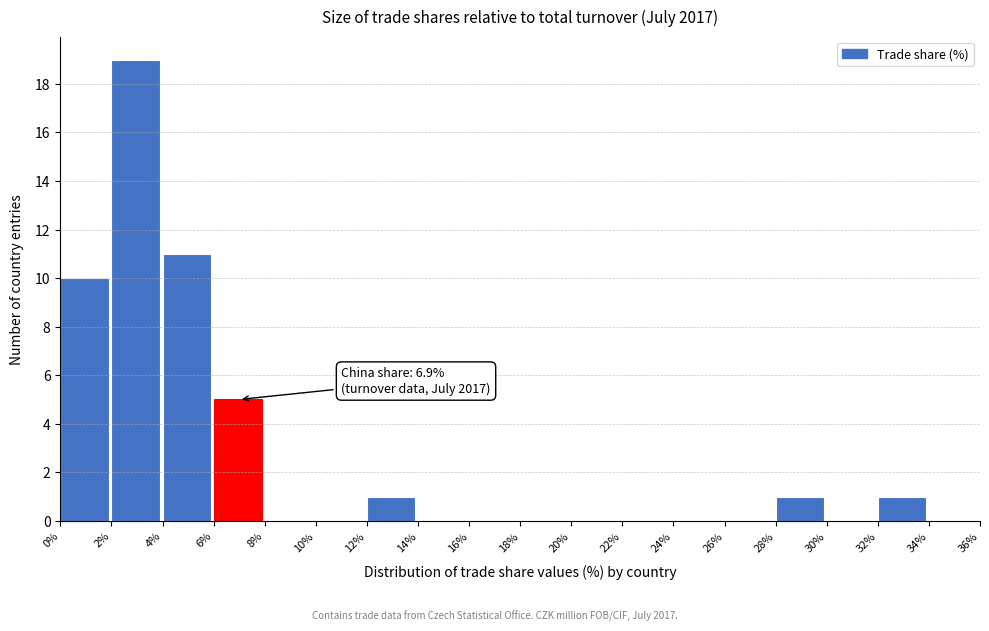

Over which range of the x-axis is the bar tallest?

2% to 4%